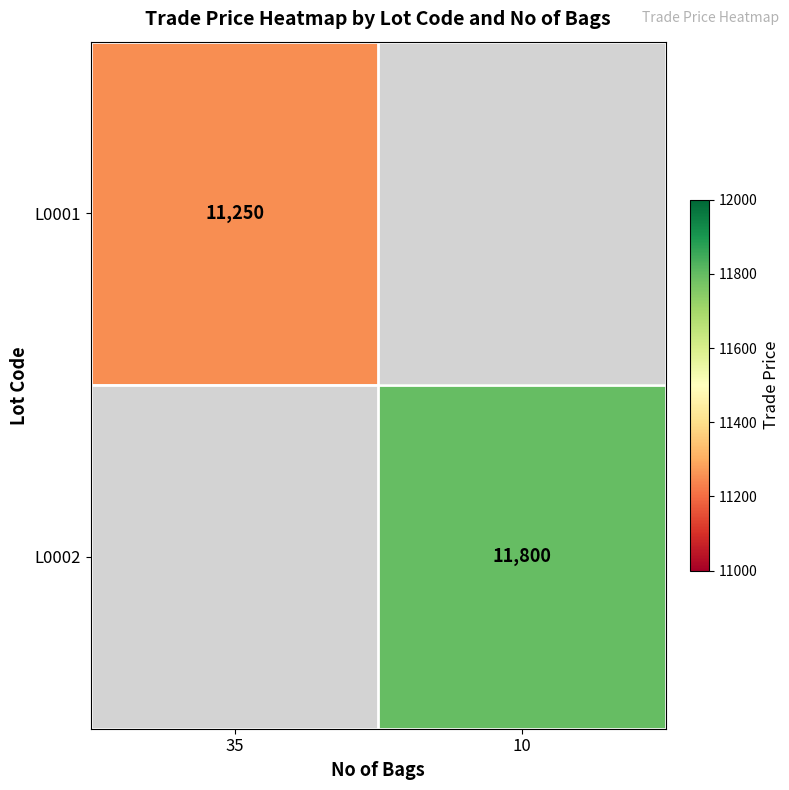

The value of L0002 at 10 is 6588. True or false?

False